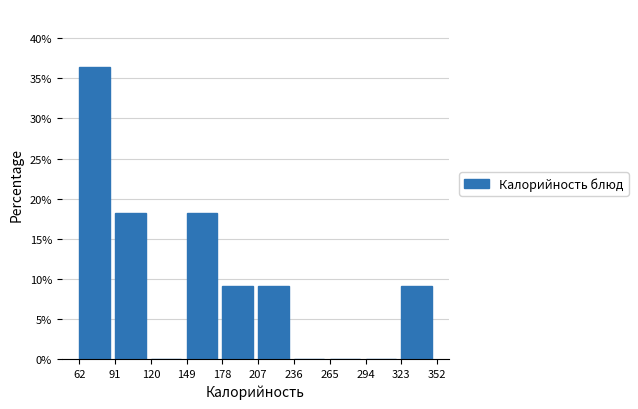

Reading left to right, list every bar in this chart as the range it spans on the x-axis followed by its height. The values are not printed on the chart, so give them approximately, as read against the axis.

62 to 91: 36.5
91 to 120: 18.0
120 to 149: 0
149 to 178: 18.0
178 to 207: 9.0
207 to 236: 9.0
236 to 265: 0
265 to 294: 0
294 to 323: 0
323 to 352: 9.0